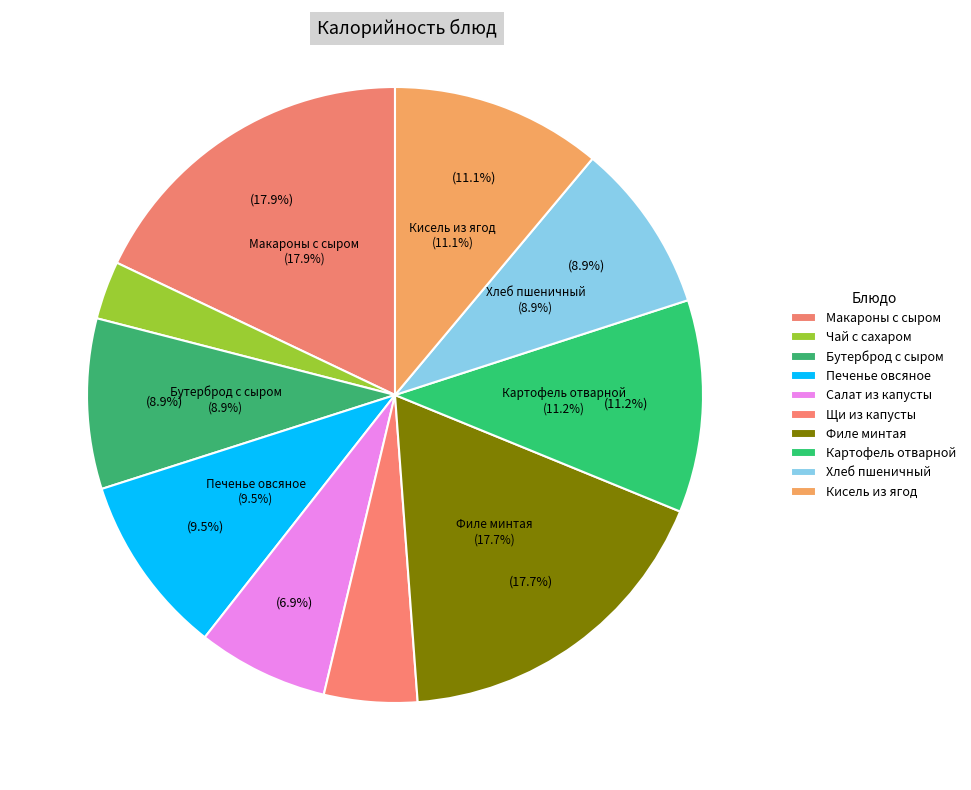

How many slices are in this pie chart?

10